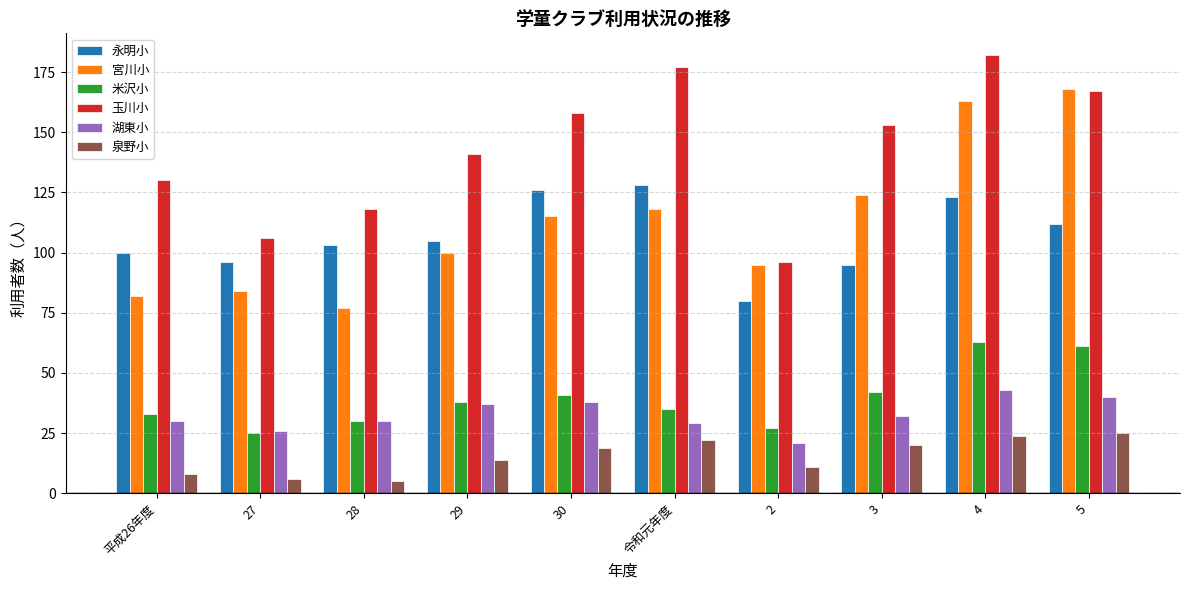

Reading right to left, transcribe all the data shown in this chart.

永明小: 5=112	4=123	3=95	2=80	令和元年度=128	30=126	29=105	28=103	27=96	平成26年度=100
宮川小: 5=168	4=163	3=124	2=95	令和元年度=118	30=115	29=100	28=77	27=84	平成26年度=82
米沢小: 5=61	4=63	3=42	2=27	令和元年度=35	30=41	29=38	28=30	27=25	平成26年度=33
玉川小: 5=167	4=182	3=153	2=96	令和元年度=177	30=158	29=141	28=118	27=106	平成26年度=130
湖東小: 5=40	4=43	3=32	2=21	令和元年度=29	30=38	29=37	28=30	27=26	平成26年度=30
泉野小: 5=25	4=24	3=20	2=11	令和元年度=22	30=19	29=14	28=5	27=6	平成26年度=8